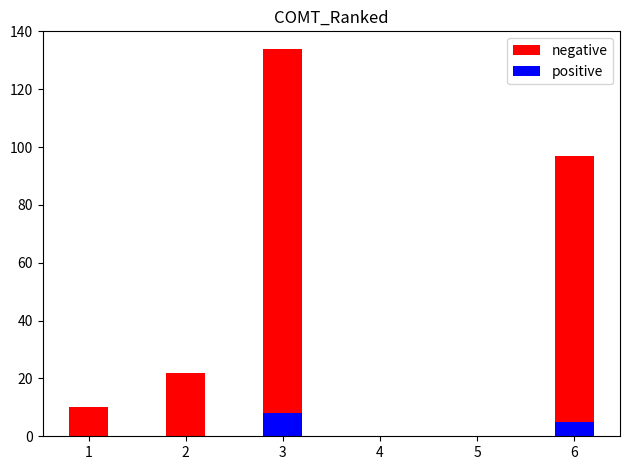

Reading left to right, extract all data points from this chart.

negative: 1=10	2=22	3=134	4=0	5=0	6=97
positive: 1=0	2=0	3=8	4=0	5=0	6=5